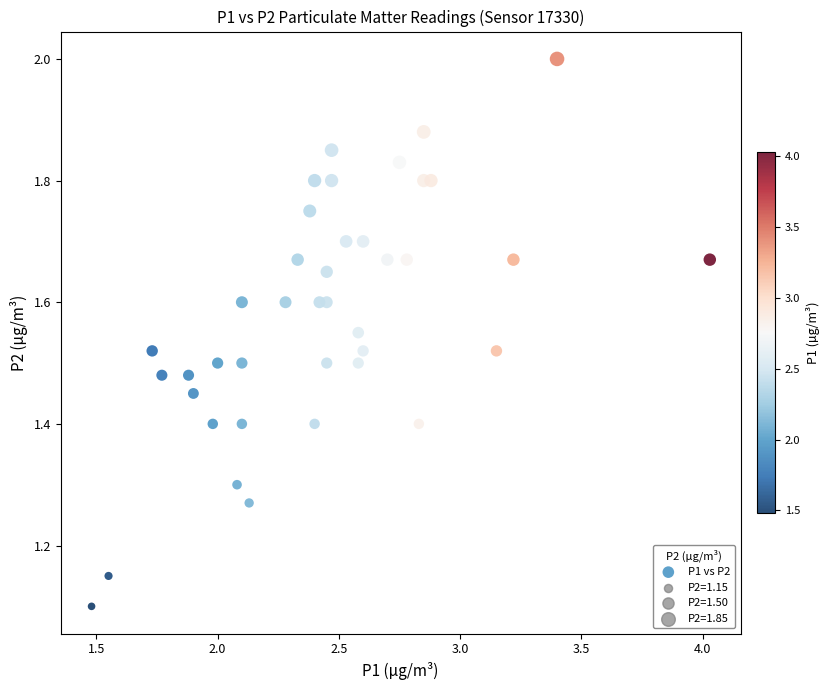

What is the range of X values (max minus min)?

2.6